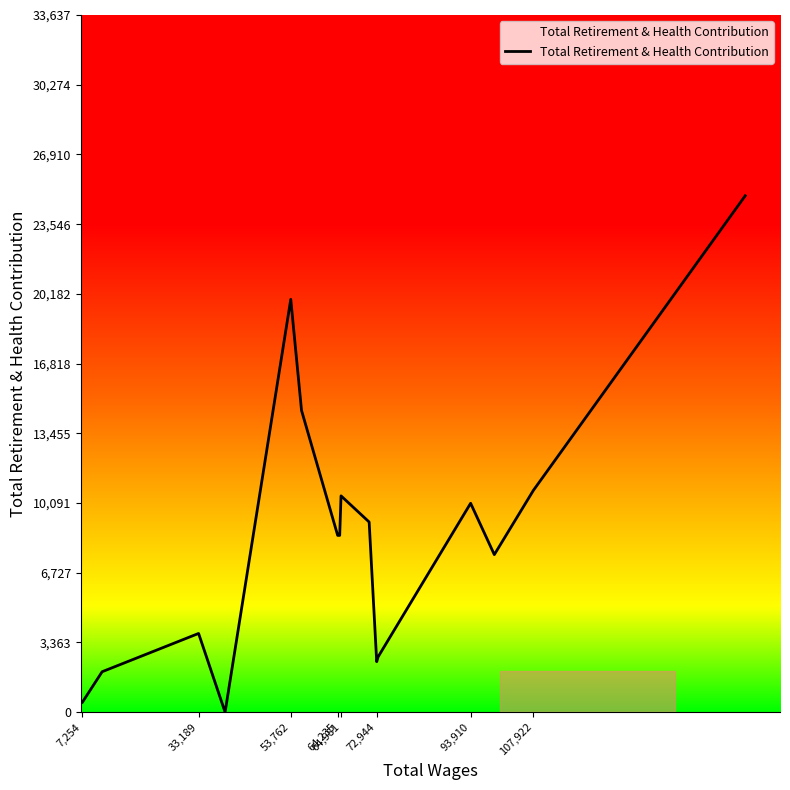

What is the greatest value displayed?

24917